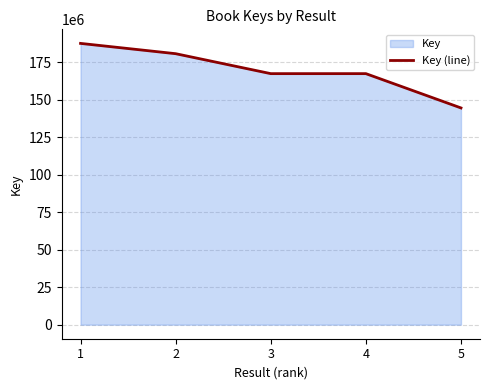

True or false: there are more than 0 points higher than both neighbors.

False